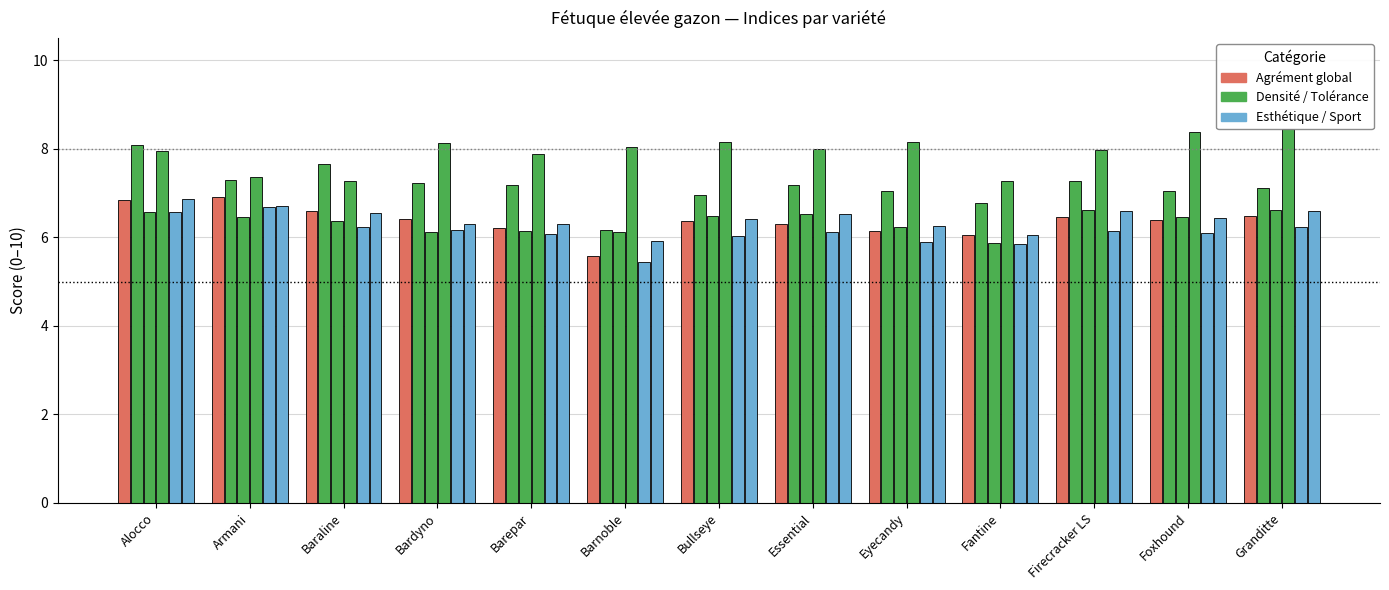

What position from the left is Fantine?

10